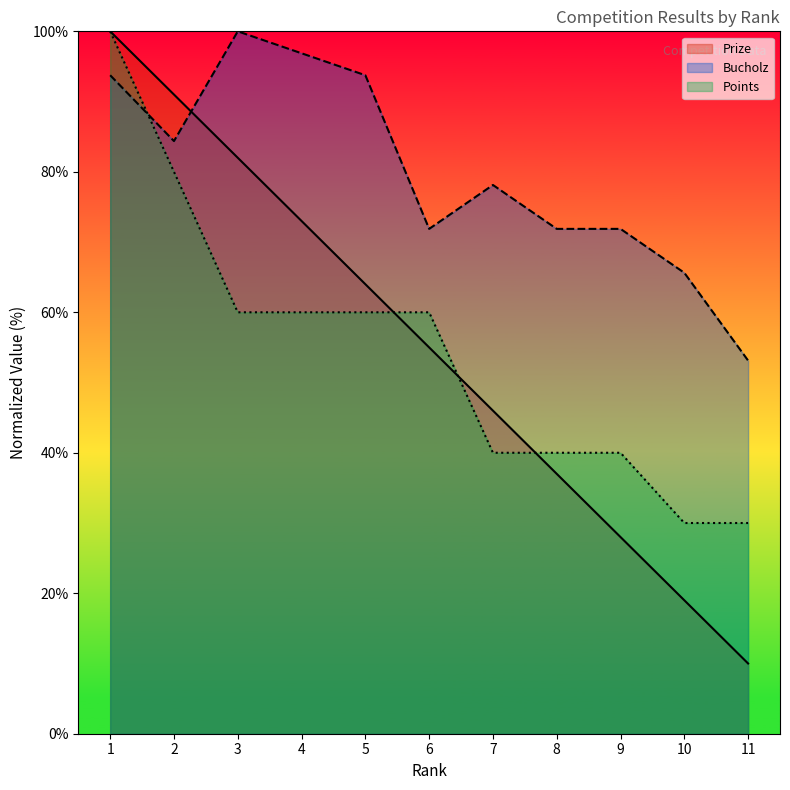

Is it true that Bucholz equals 110.7 at 8?

False